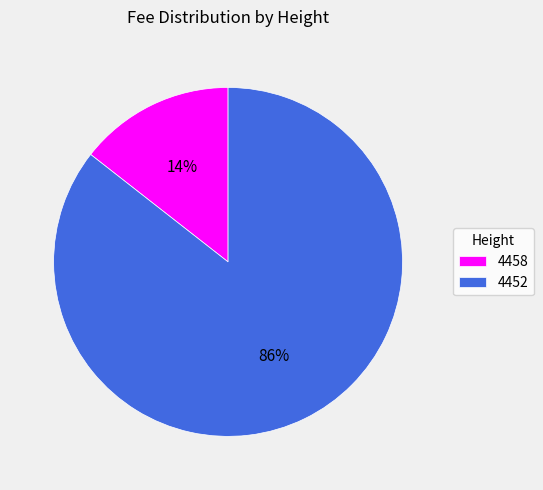

Do 4458 and 4452 together represent more than half of the pie?

Yes